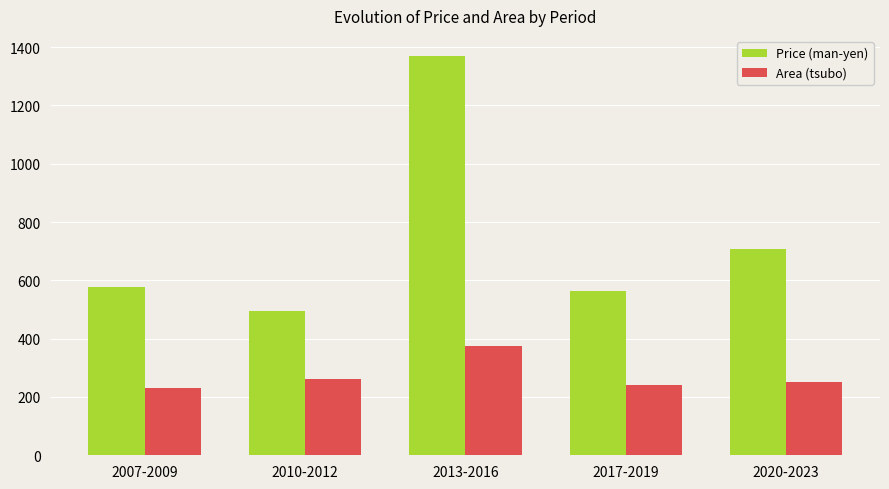

What is the label of the 4th bar from the right?

2010-2012